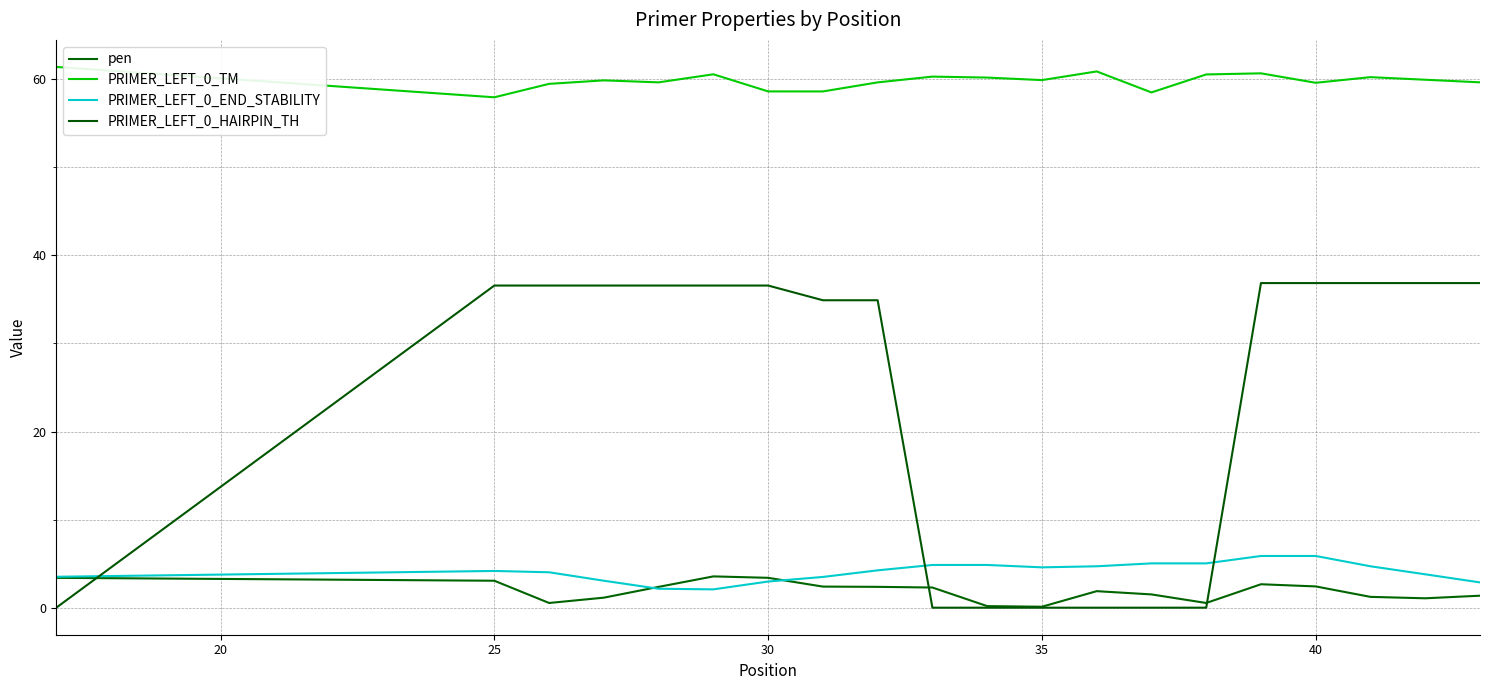

What is the greatest value displayed?

61.4